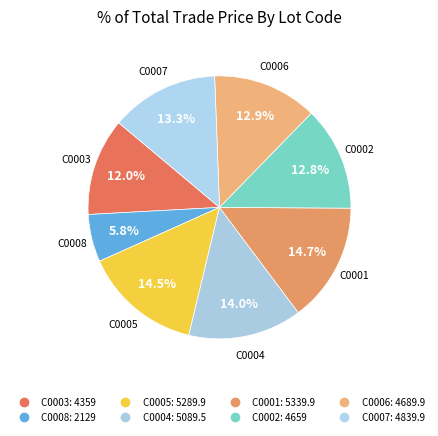

How many segments does this pie chart have?

8